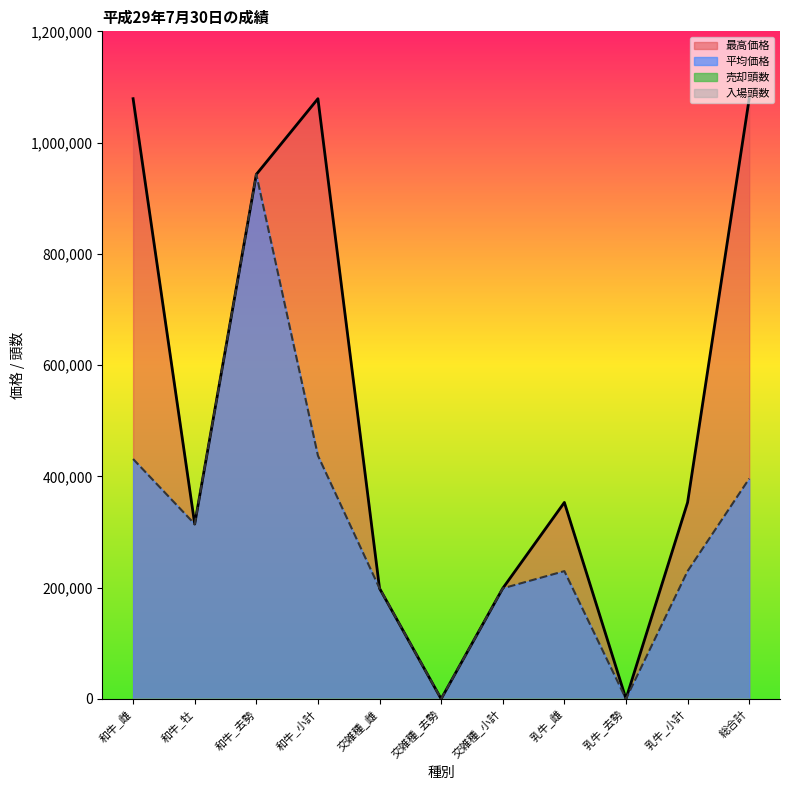

Is the value of 平均価格 at 交雑種_去勢 greater than the value of 最高価格 at 交雑種_雌?

No